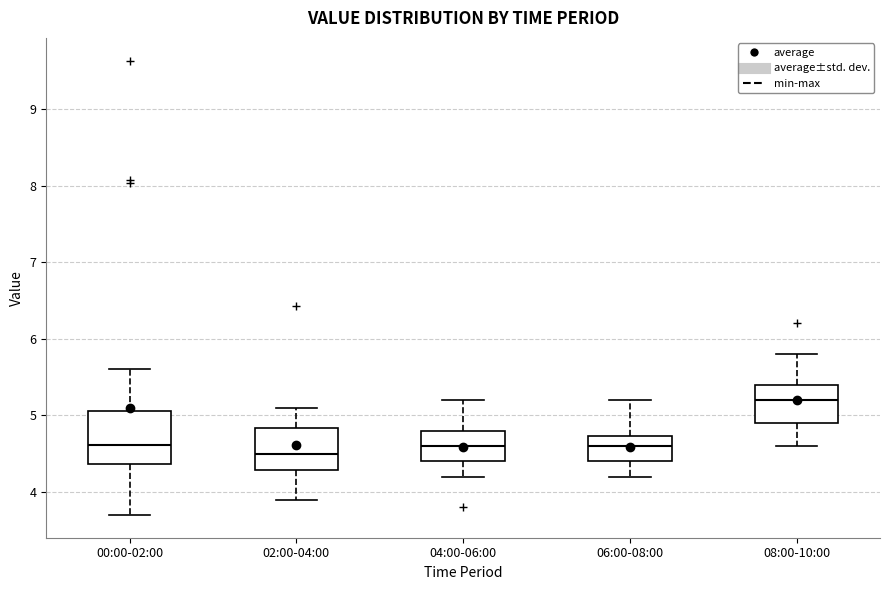

Which box has the highest median line?

08:00-10:00